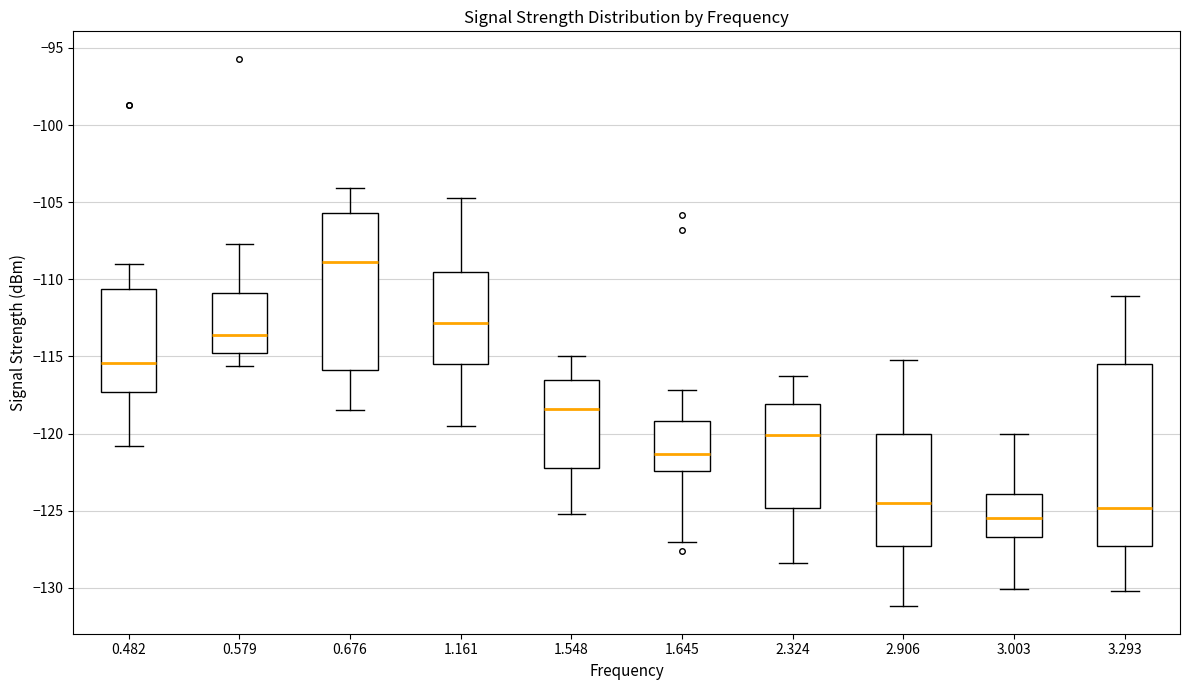

Which box's median line is the highest?

0.676